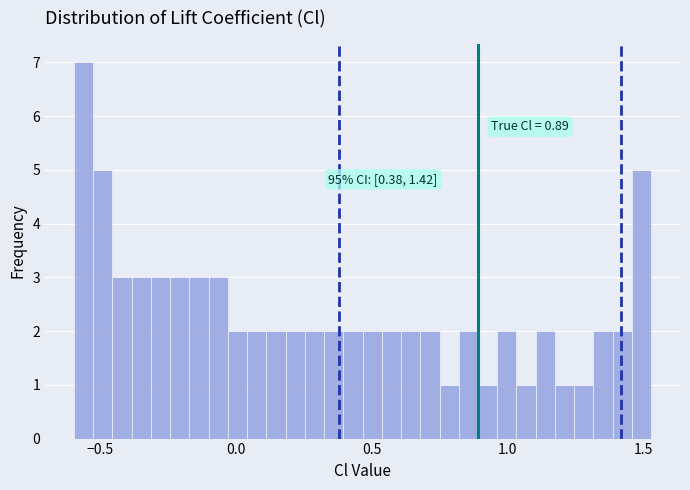

Read against the x-axis, roughly where is the centre of the tallest bar?

-0.55